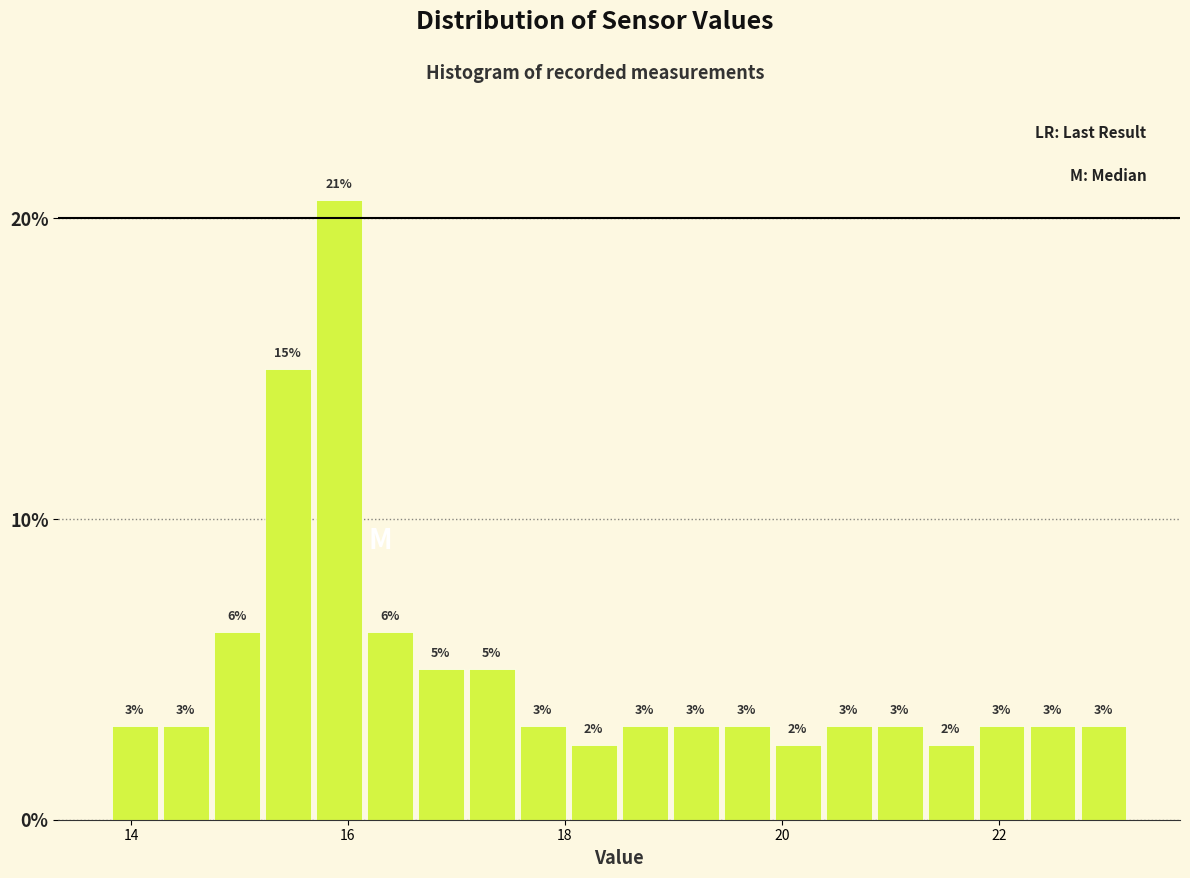

Around what value on the x-axis is the tallest bar? Give the approximate position of its centre, as read against the axis.

16.0